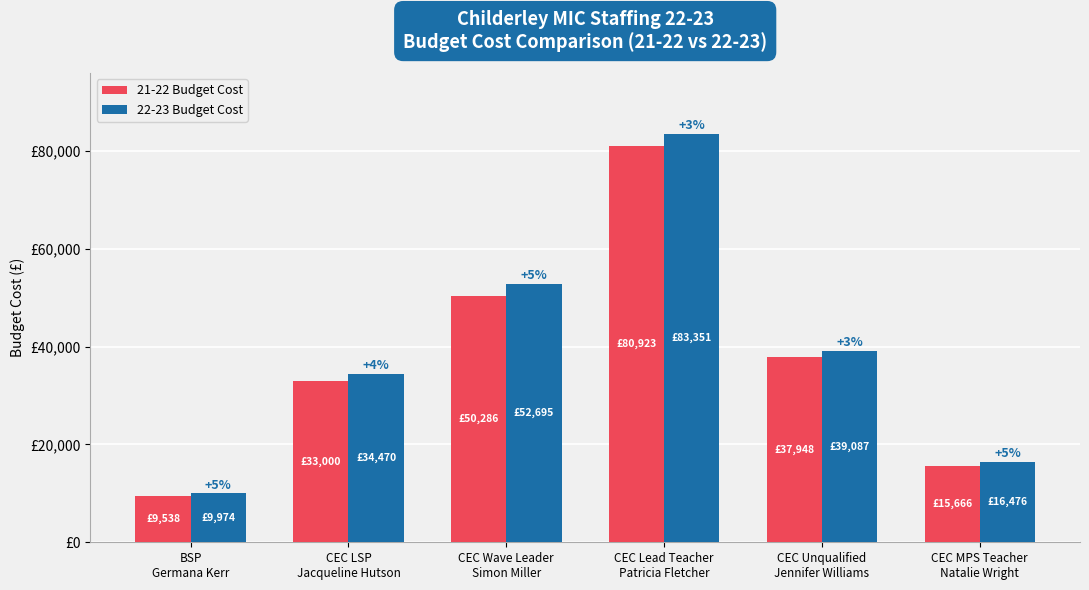

What is the label of the 4th bar from the left?

CEC Lead Teacher
Patricia Fletcher